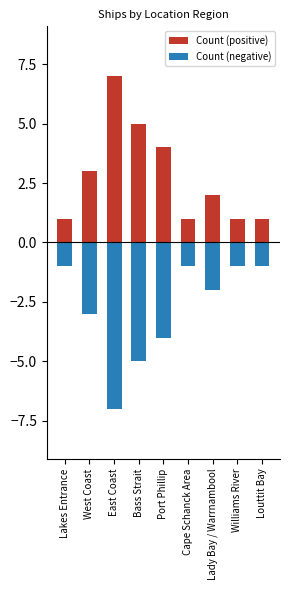

How many data points in Count (negative) are less than -2?

4